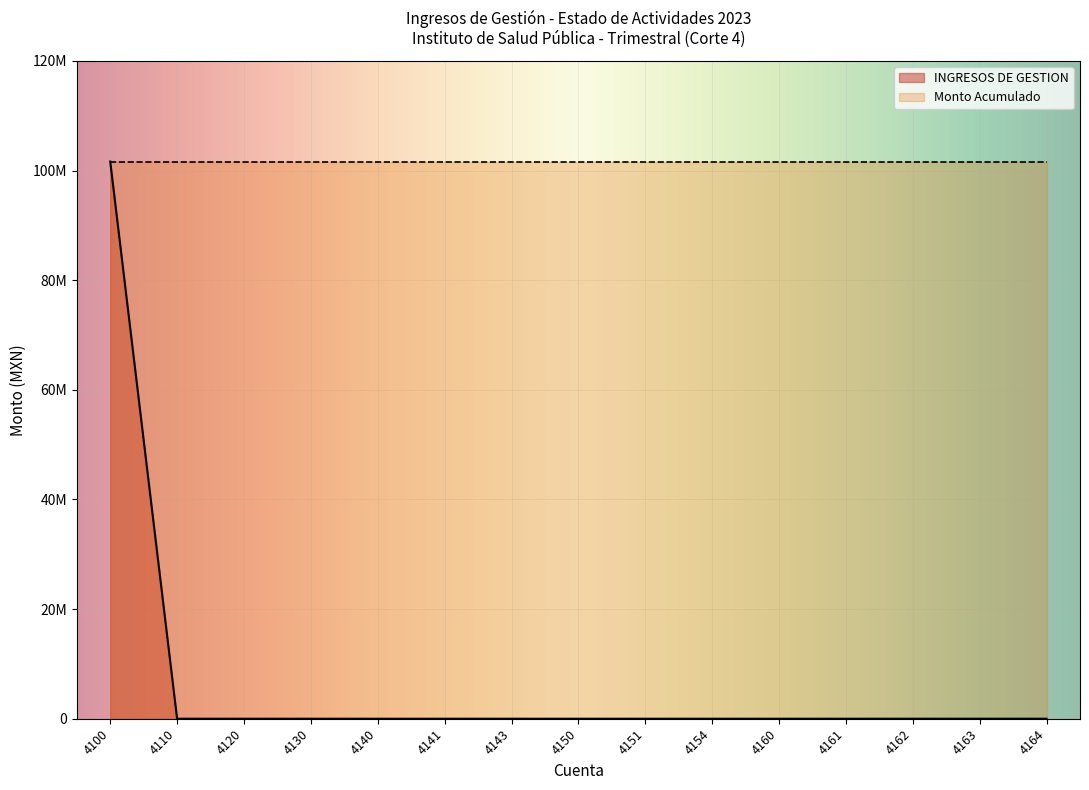

Which series changed the most between 4110 and 4150?

INGRESOS DE GESTION